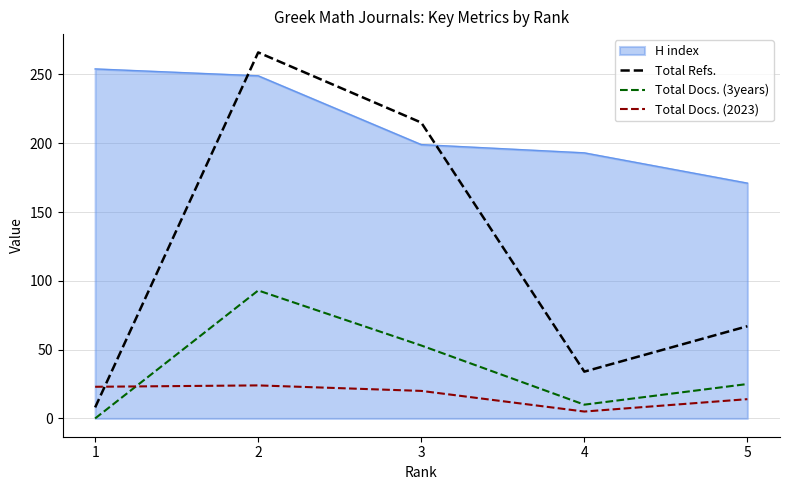

Rank the series by their maximum value, from lowest to highest.

Total Docs. (2023), Total Docs. (3years), H index, Total Refs.